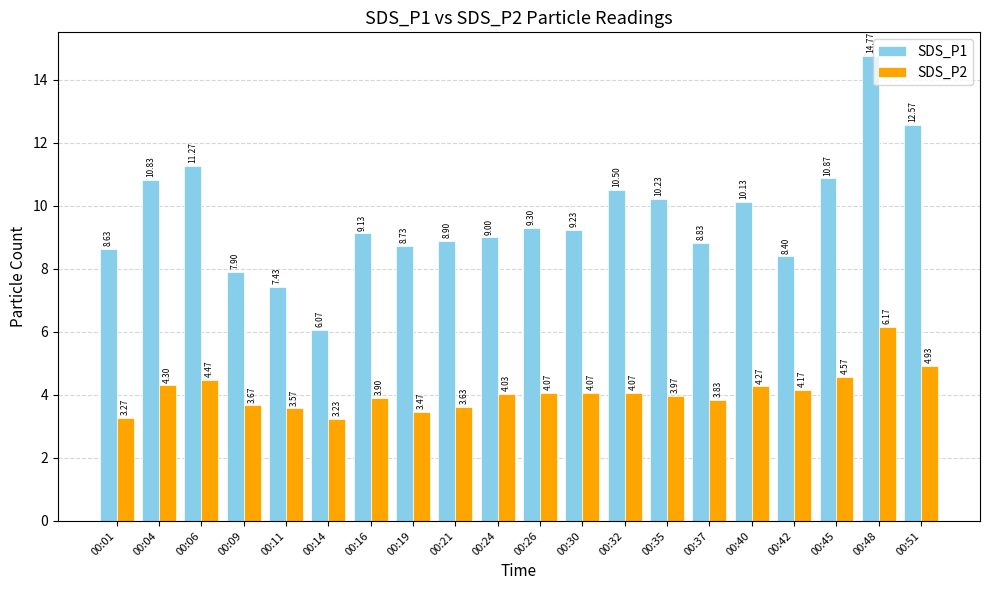

Which series has the largest total across all categories?

SDS_P1